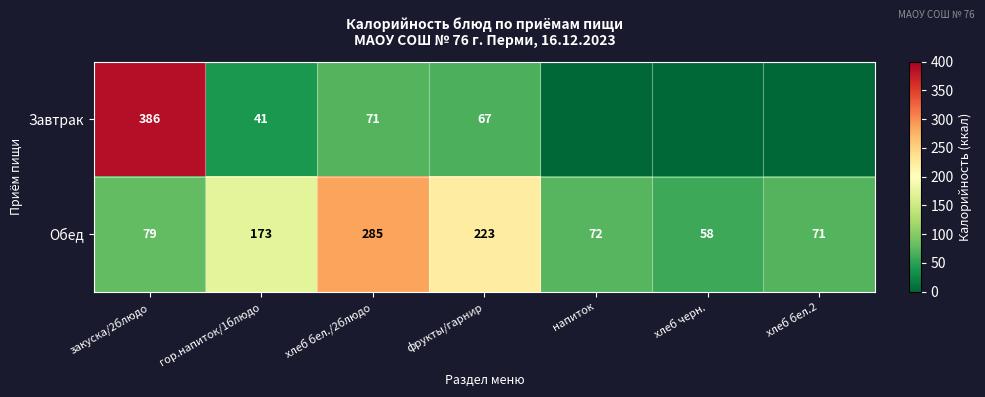

At which label is Обед closest to 171?

гор.напиток/1блюдо